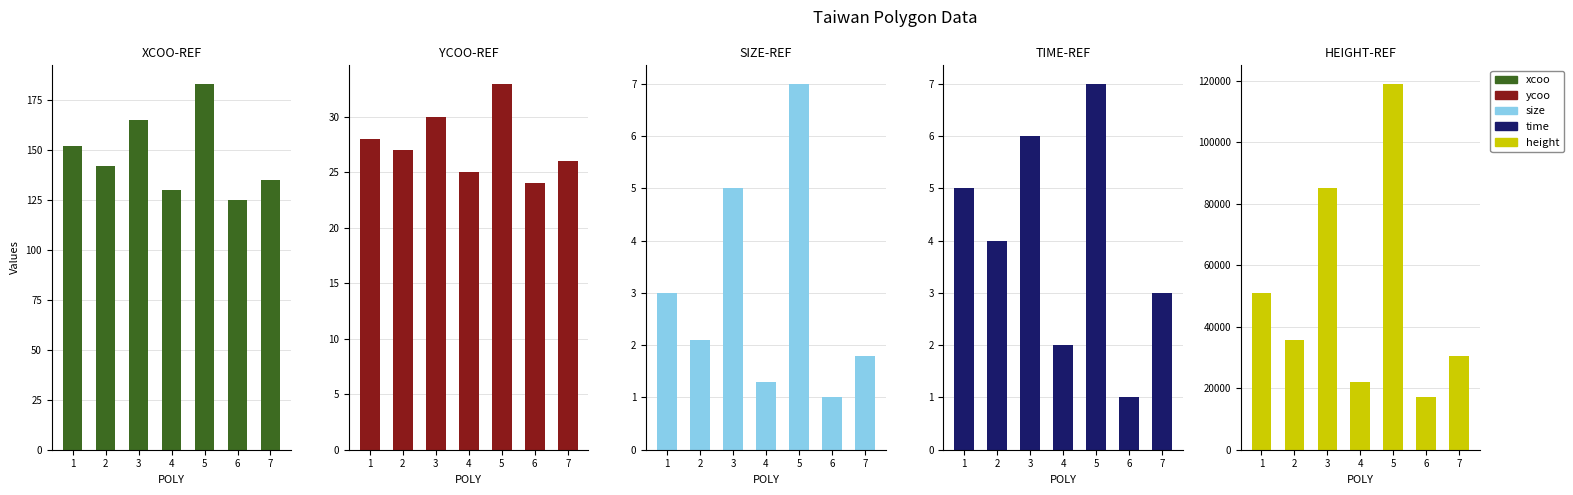

Which series has the largest total across all categories?

height